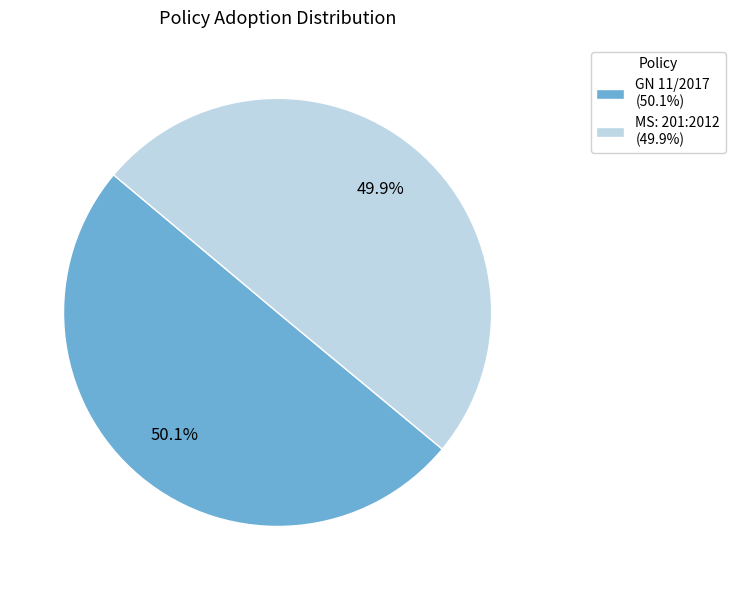

What is the ratio of the value at MS: 201:2012 (49.9%) to the value at GN 11/2017 (50.1%)?

1.0